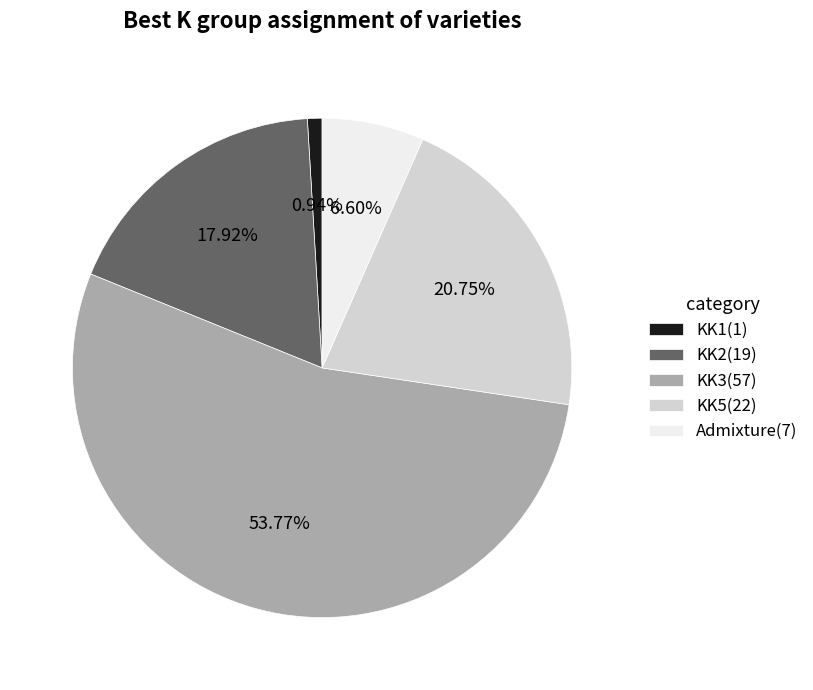

Is there a majority slice in this chart?

Yes